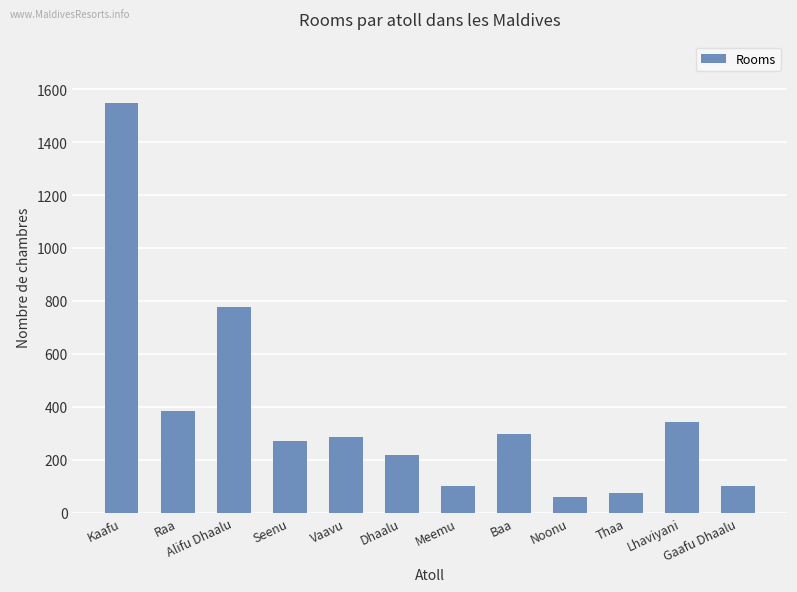

The chart shows a value of 897 at Kaafu. True or false?

False